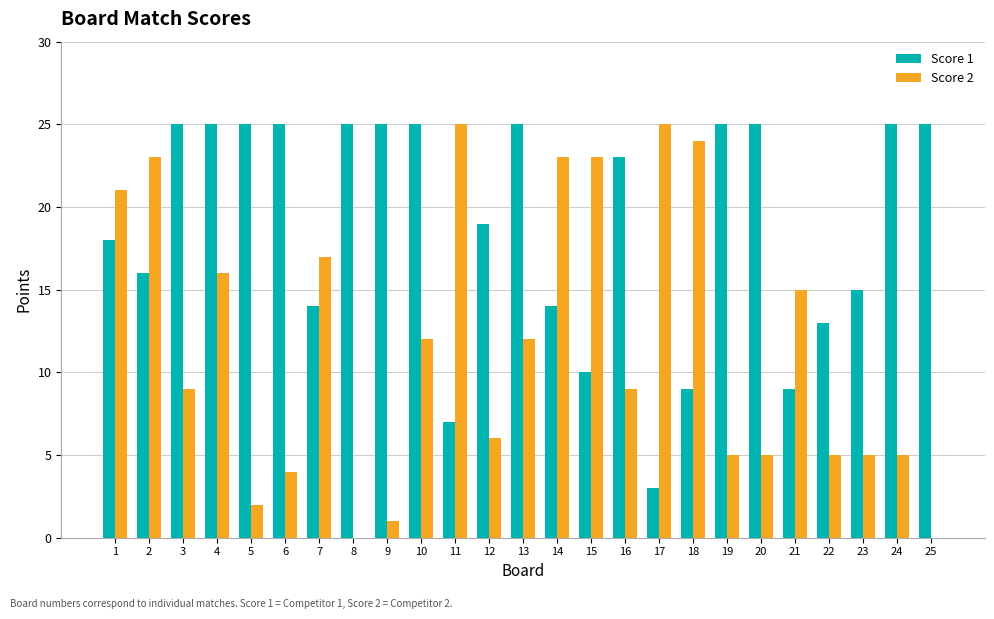

Is it true that Score 2 equals 9 at 20?

False